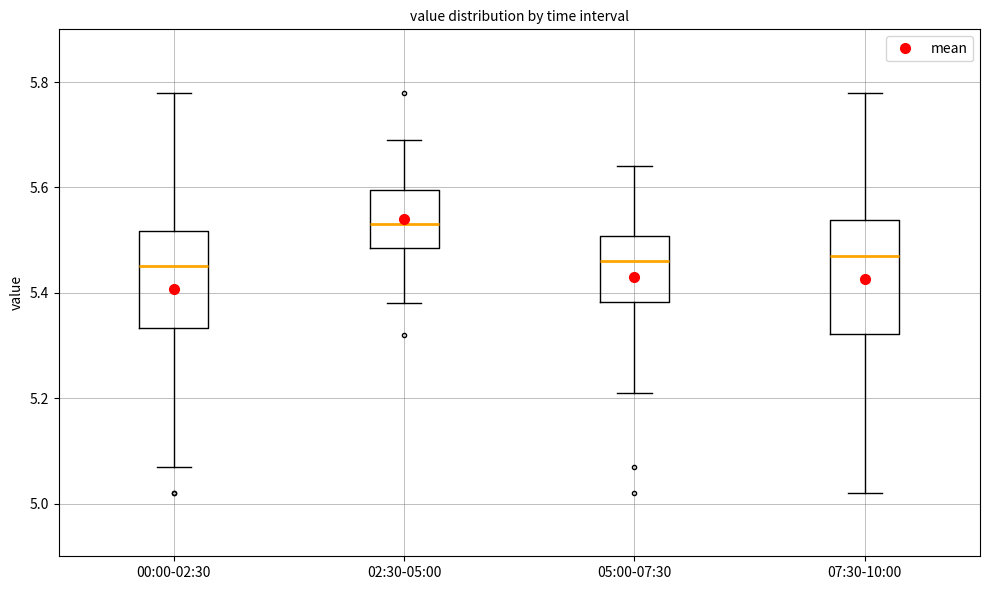

Which box is the tallest, from its lower edge to its upper edge?

07:30-10:00